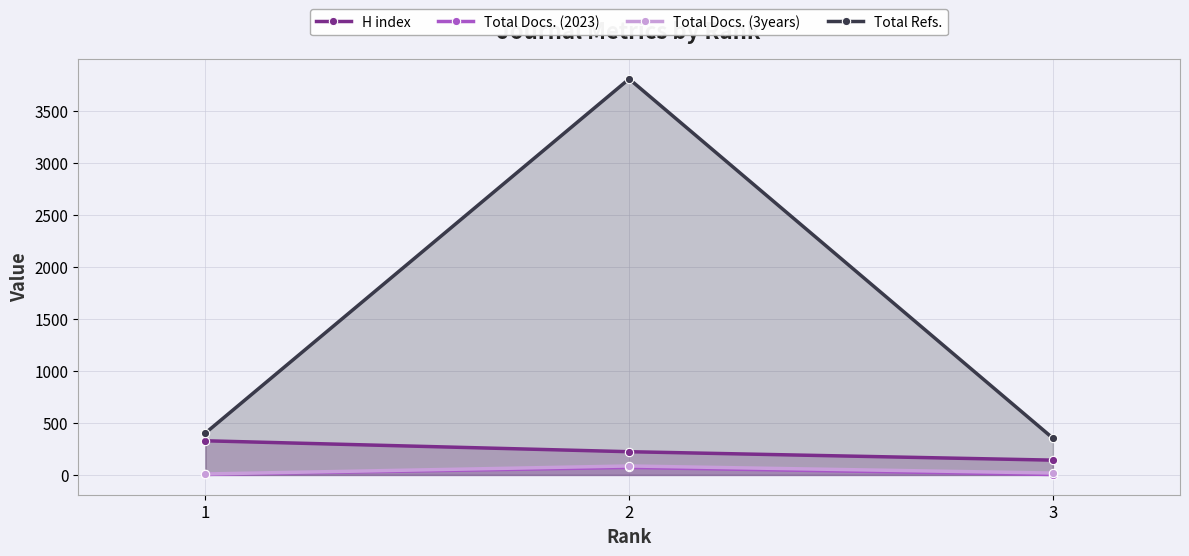

Which has a higher value, 1 or 3?

1